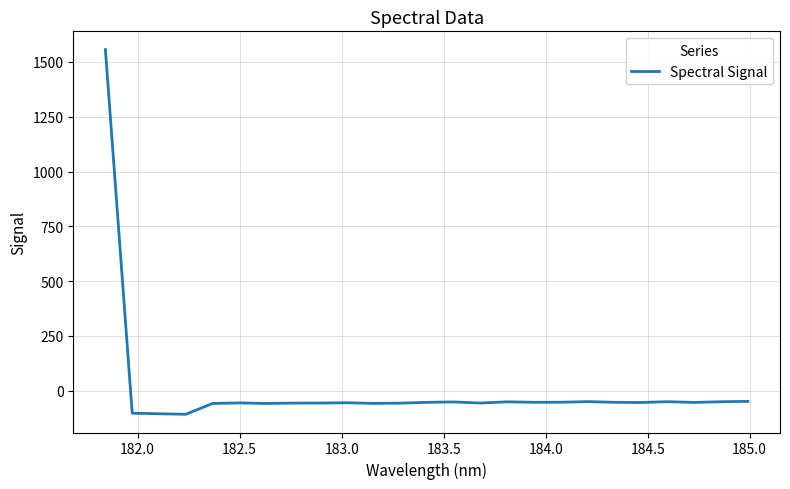

What is the greatest value displayed?

1556.5